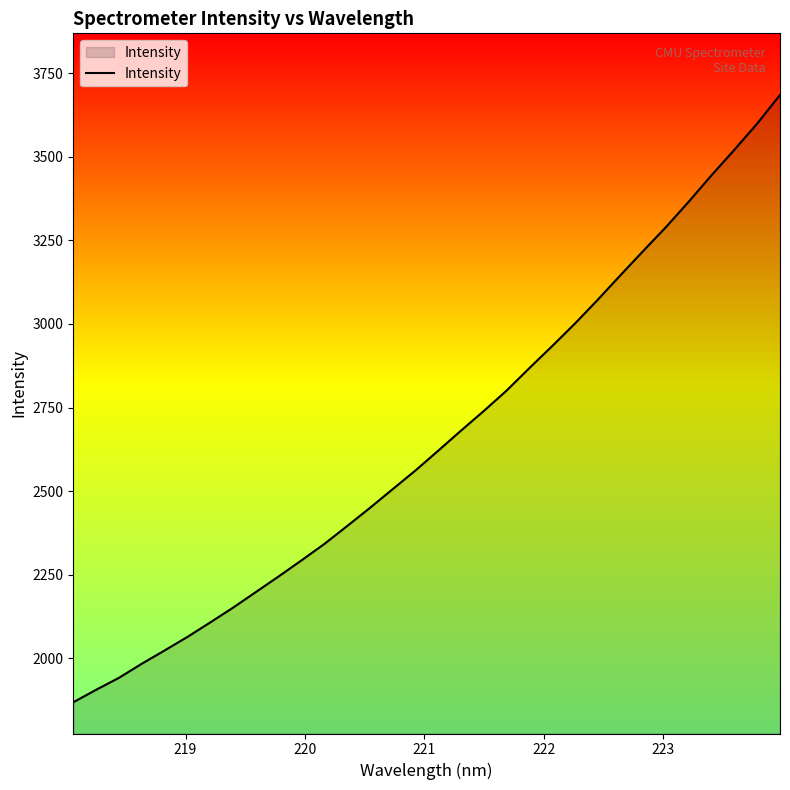

What is the sum of all values?

85032.5